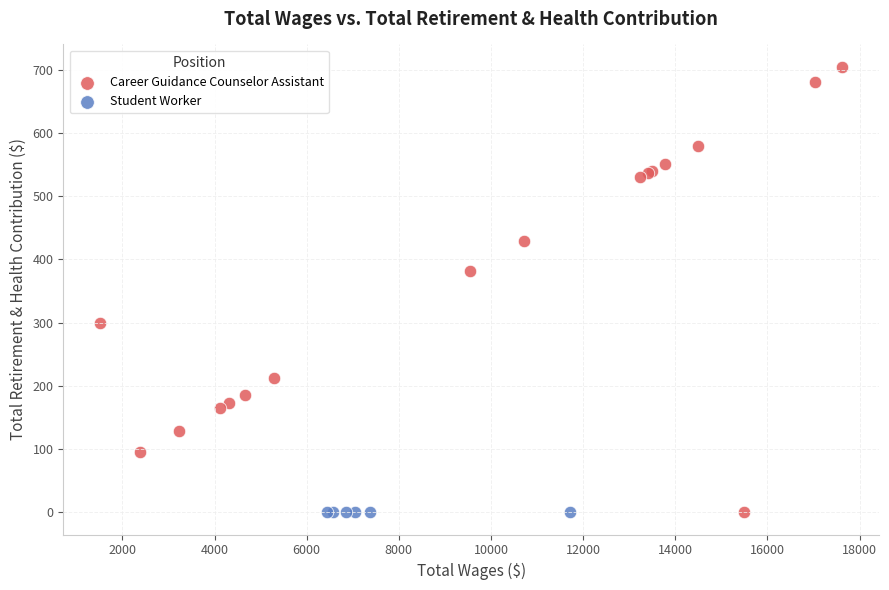

Which series reaches the maximum Y coordinate?

Career Guidance Counselor Assistant